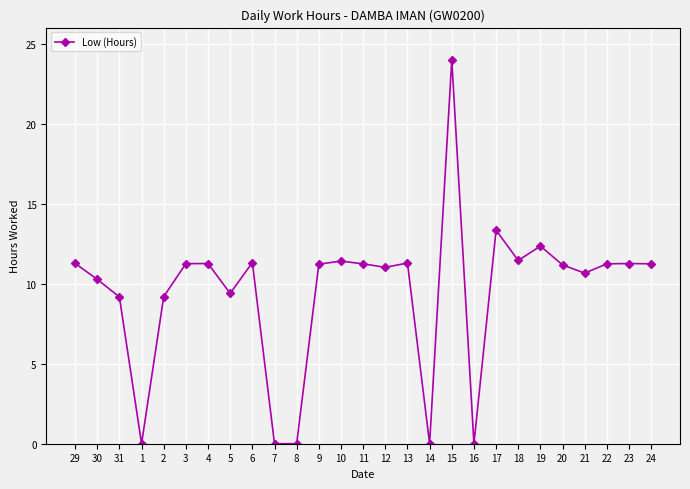

The value at 12 is 11.0. True or false?

True